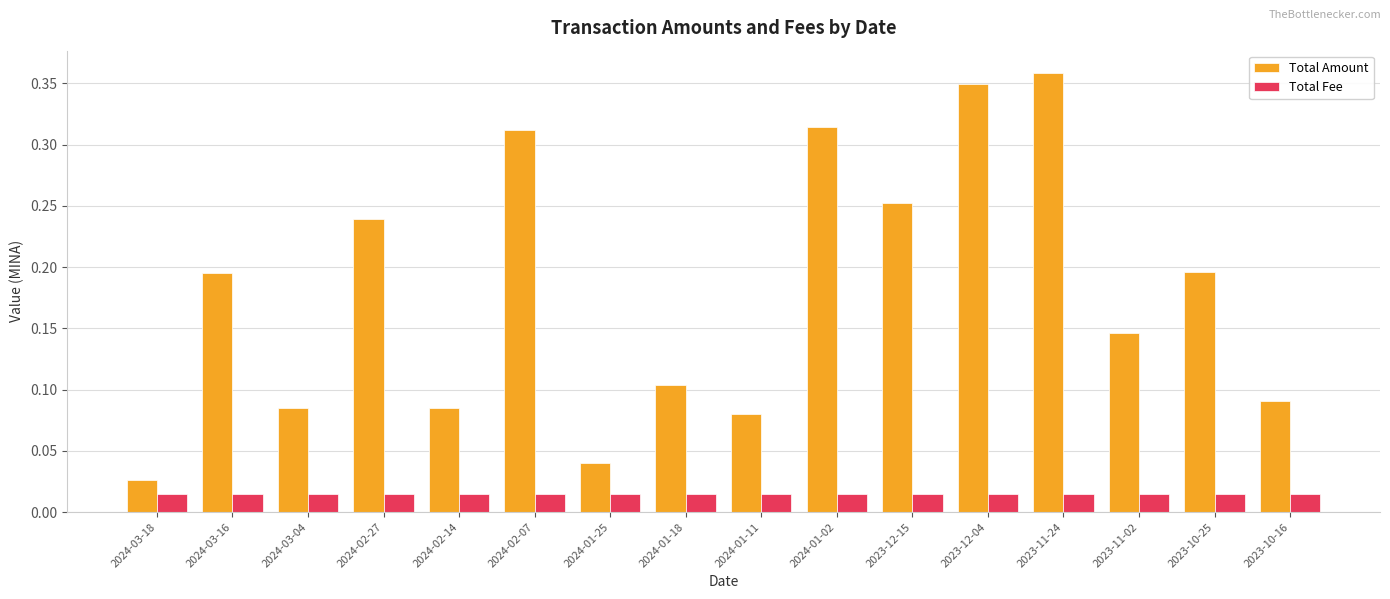

What is the sum of all Total Amount values?

2.9